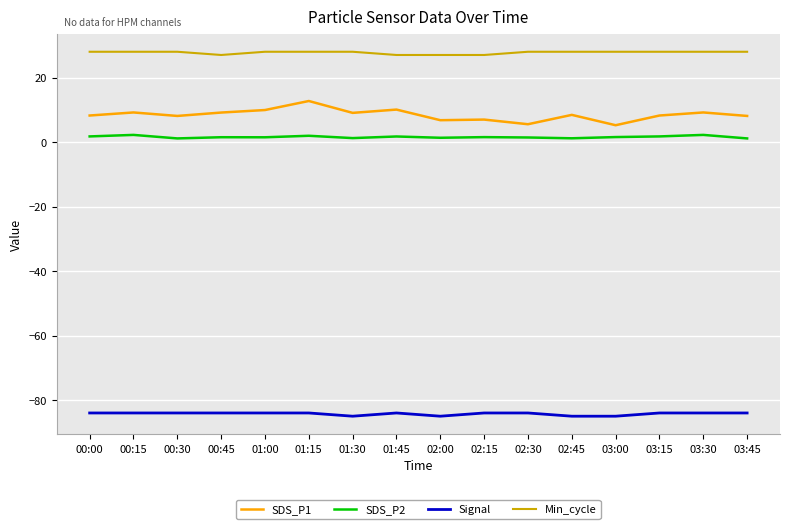

What is the minimum value shown in the chart?

-85.0